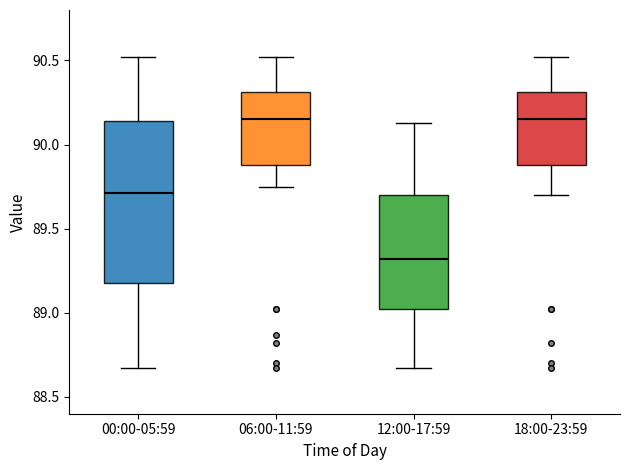

Reading left to right, transcribe this box plot: for each box, give where its median line is, the range the box spans, and where its two whiskers end, as read against the y-axis. The values are not printed on the chart, so give them approximately, as read against the axis.

00:00-05:59: median 89.70, box 89.20 to 90.15, whiskers 88.65 to 90.50
06:00-11:59: median 90.15, box 89.90 to 90.30, whiskers 89.75 to 90.50
12:00-17:59: median 89.30, box 89.00 to 89.70, whiskers 88.65 to 90.15
18:00-23:59: median 90.15, box 89.90 to 90.30, whiskers 89.70 to 90.50